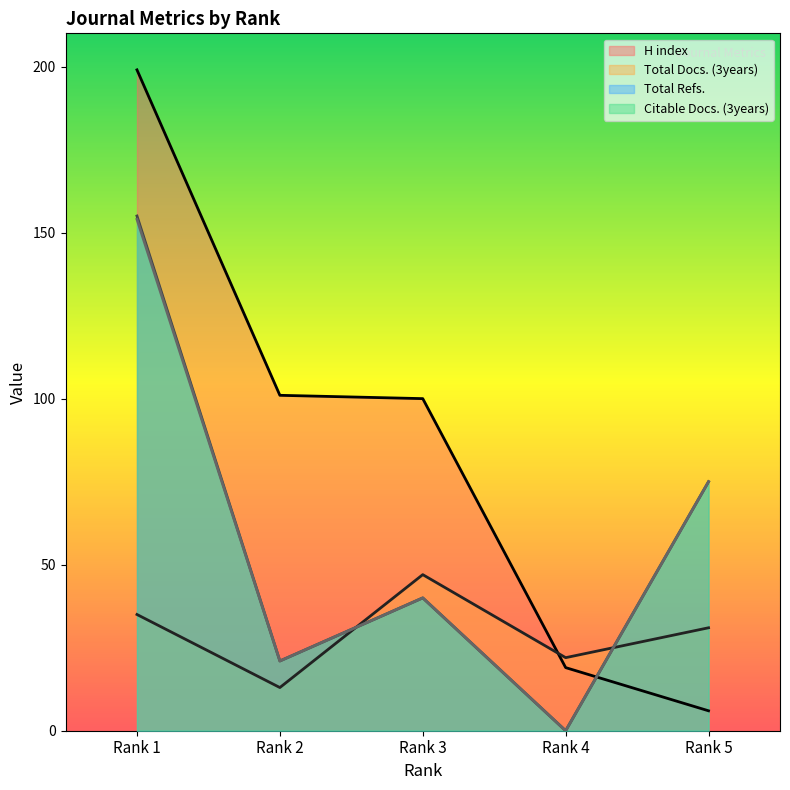

The value of Total Refs. at Rank 1 is 85. True or false?

False